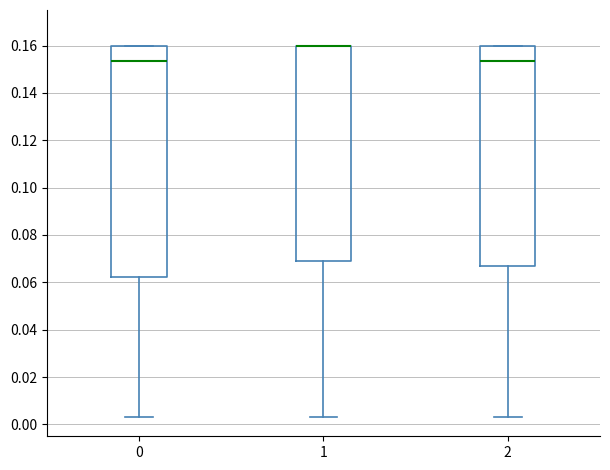

Where does the median line of the box at x = 0 sit on the y-axis? The values are not printed on the chart, so give them approximately, as read against the axis.

0.154